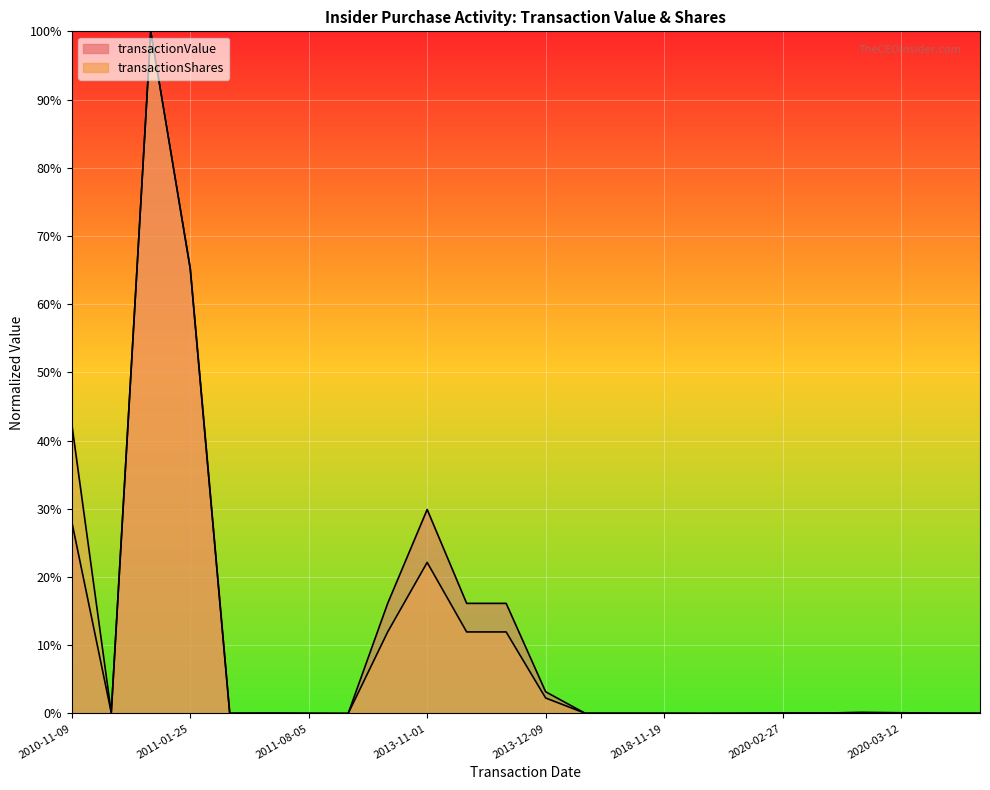

How many data points does each series have?

24